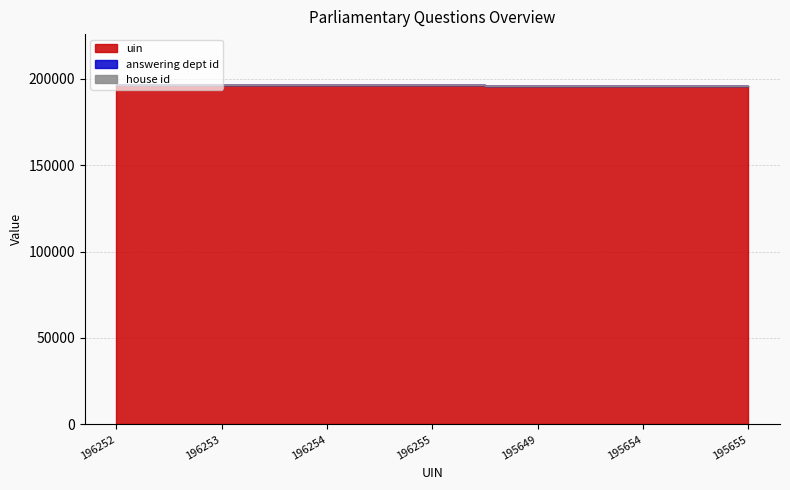

What is the average value of the answering dept id series?

196032